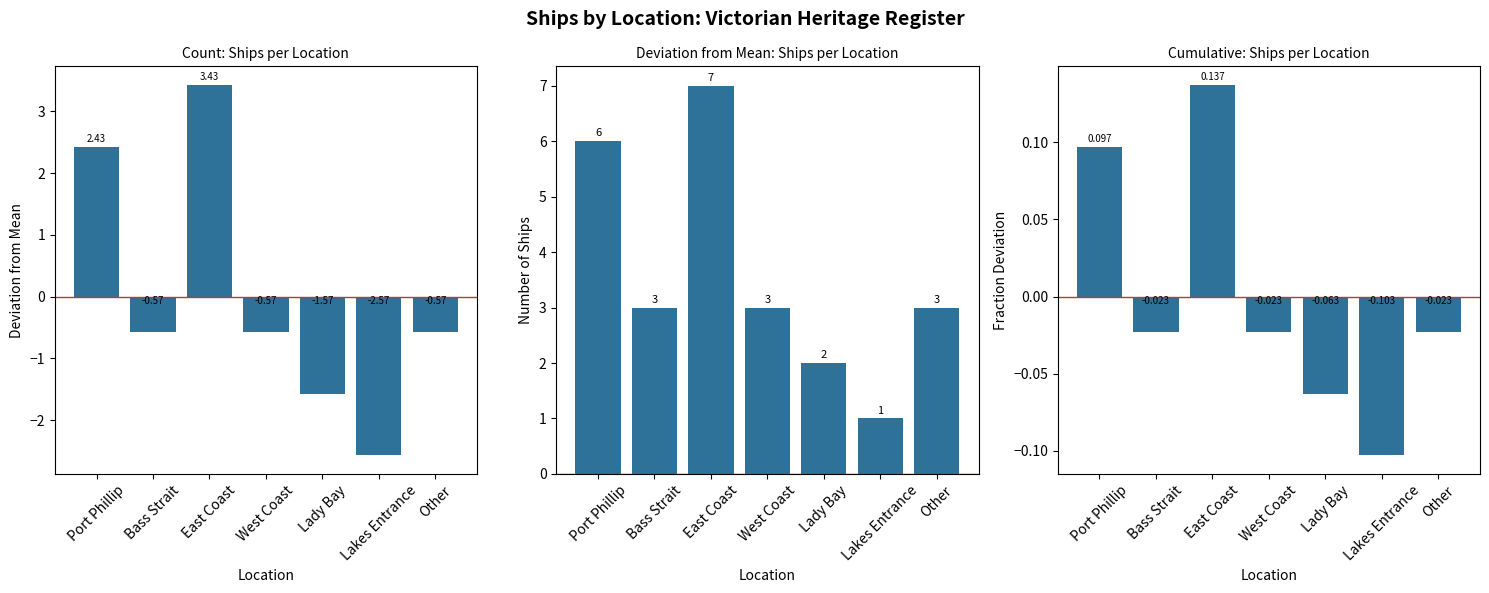

True or false: Count Deviation has a value of -1.6 at Lady Bay.

True